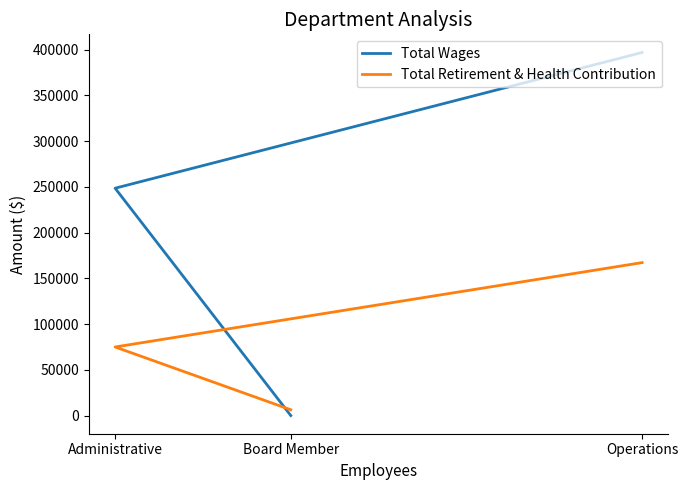

What is the sum of all Total Wages values?

645202